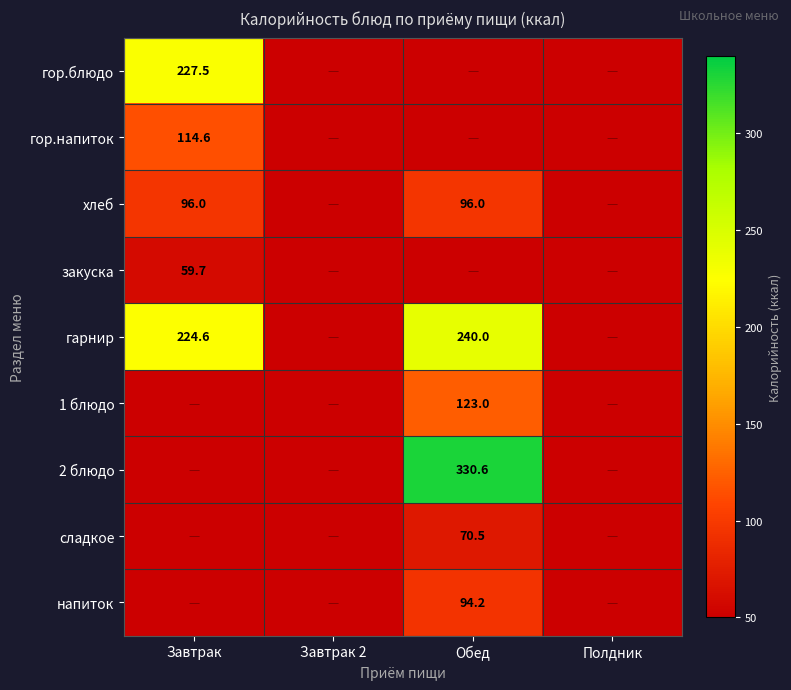

Is the value of гарнир at Завтрак greater than the value of напиток at Обед?

Yes